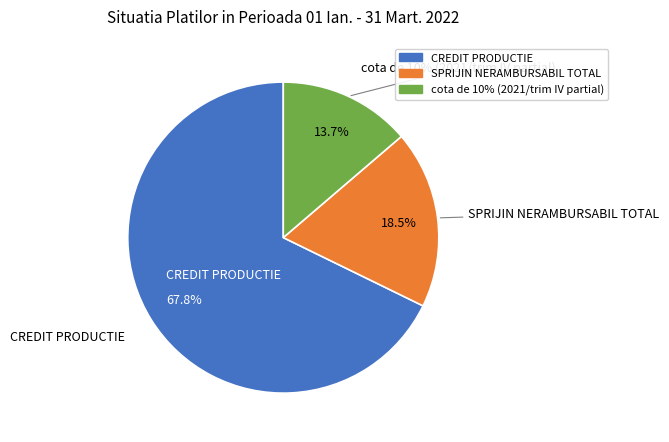

Count the number of slices in the pie.

3